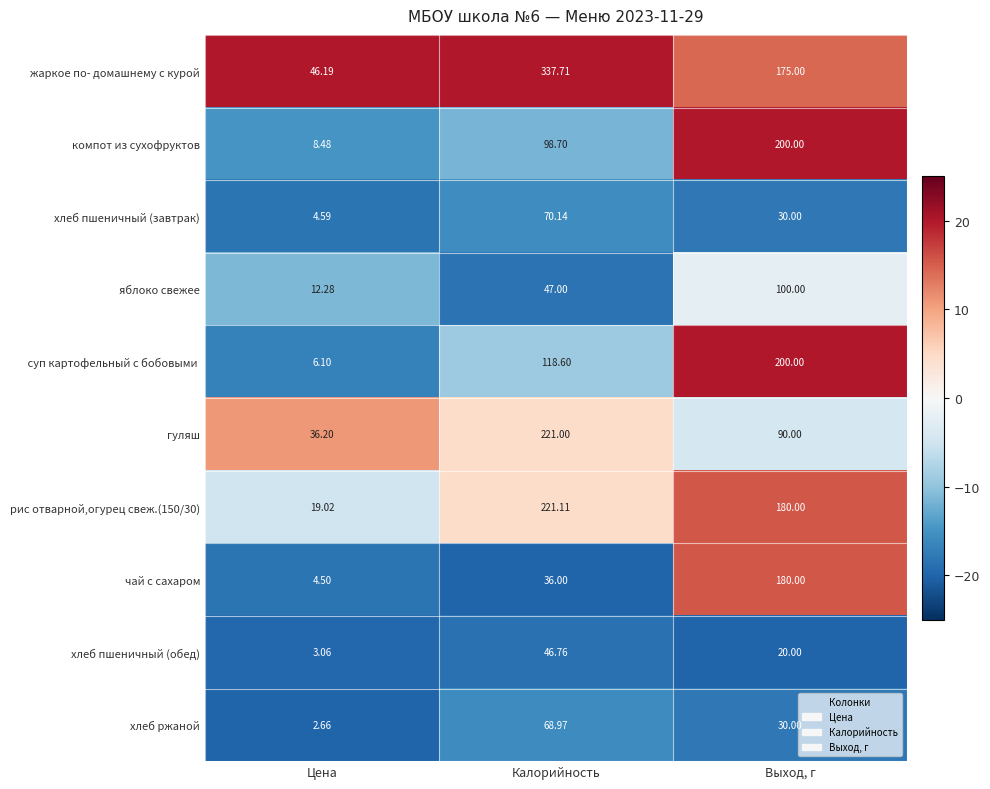

Which series has the widest spread of values?

жаркое по- домашнему с курой